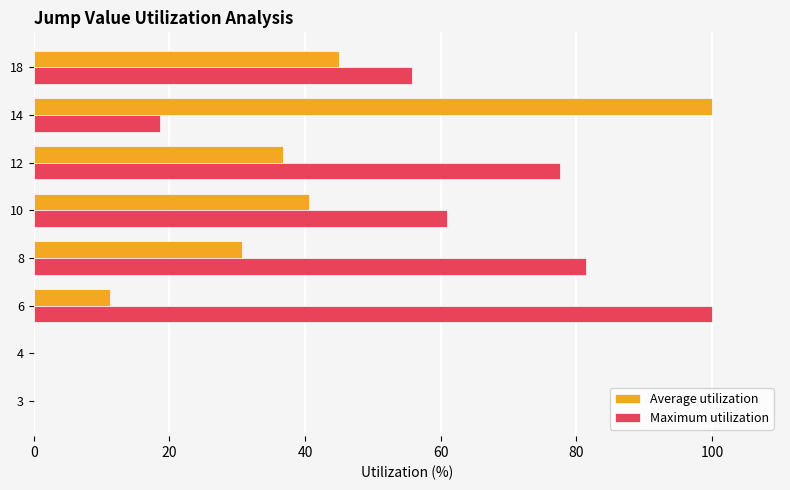

What is the maximum value for Maximum utilization?

100.0